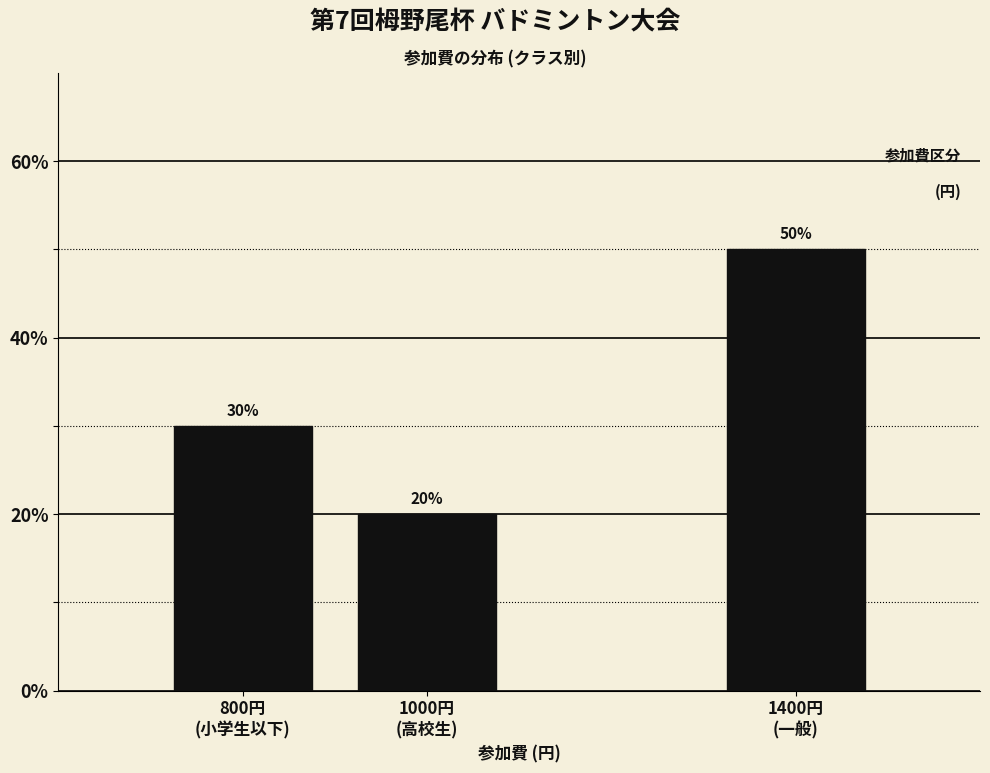

Reading left to right, transcribe all the data shown in this chart.

30	20	50